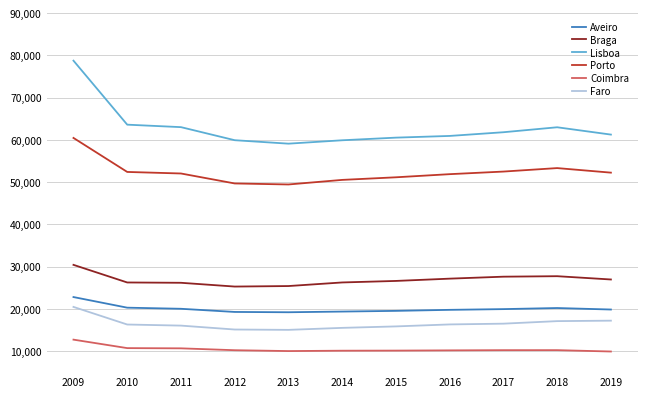

Is this an area chart (filled region under the line)?

No